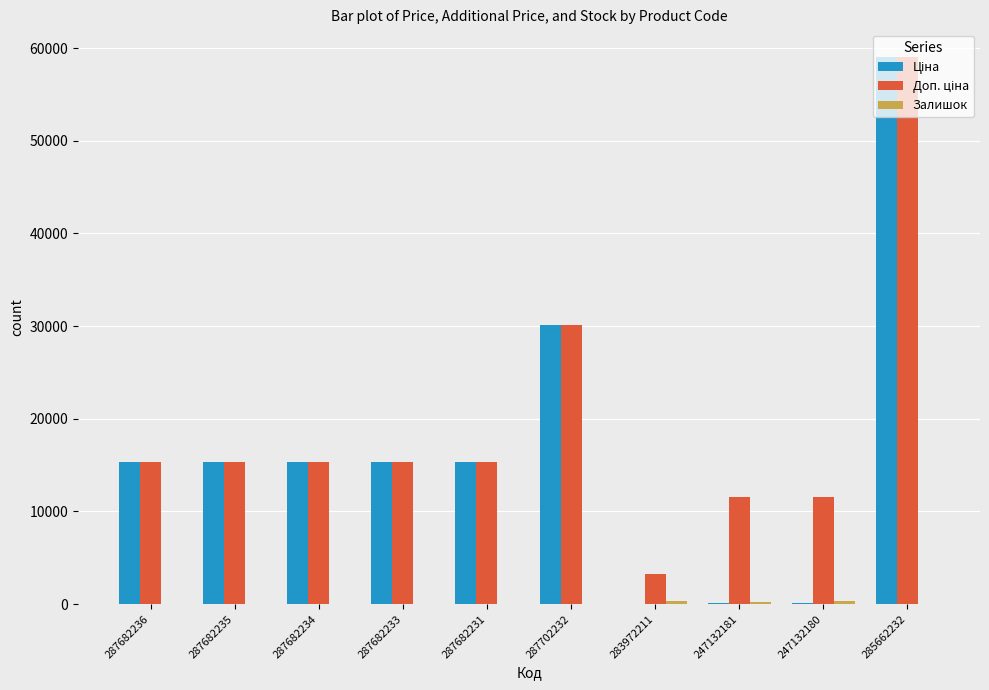

At which category is the sum across all series the highest?

285662232